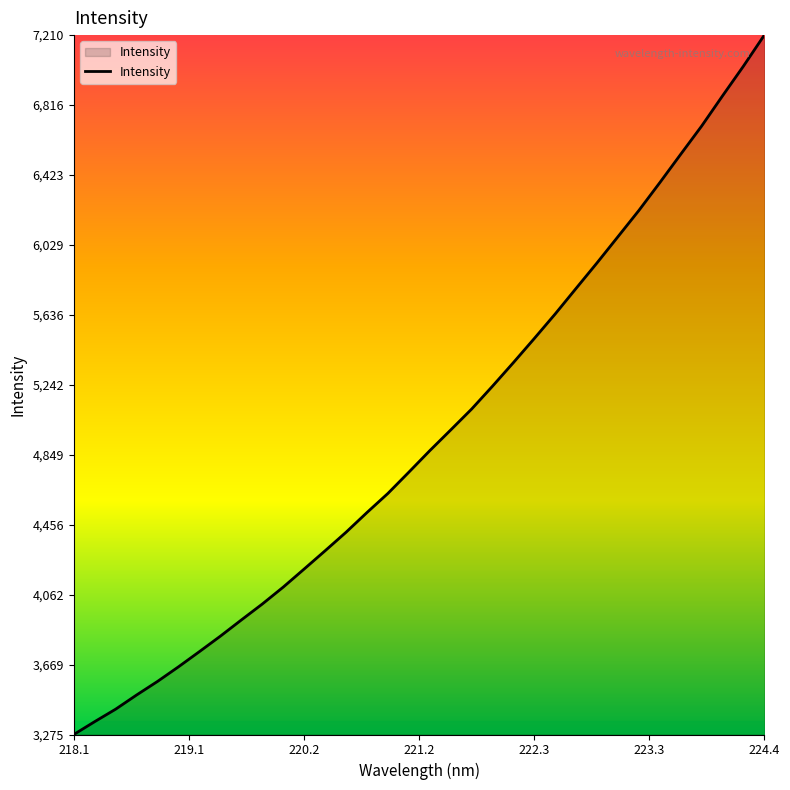

What is the difference between the maximum and minimum values?

3934.0